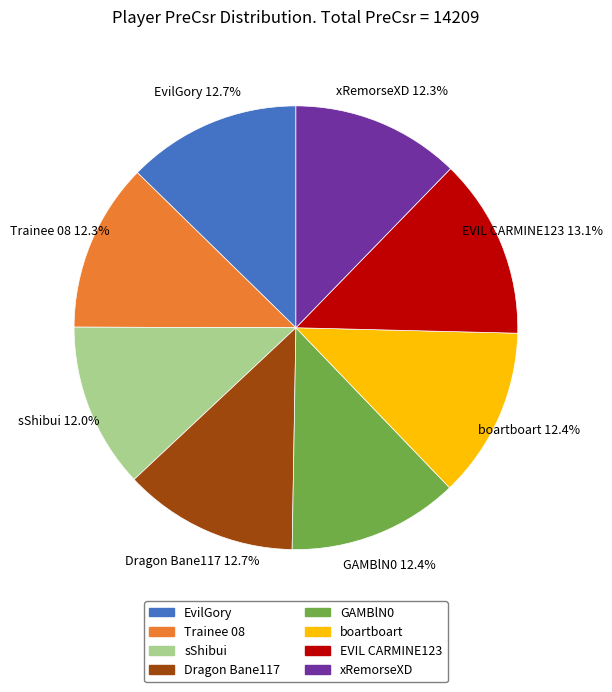

True or false: Trainee 08 accounts for 22% of the total.

False